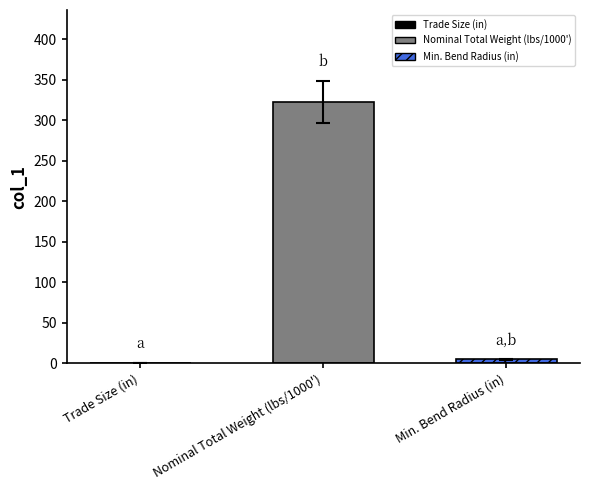

What is the difference between the values at Trade Size (in) and Nominal Total Weight (lbs/1000')?

322